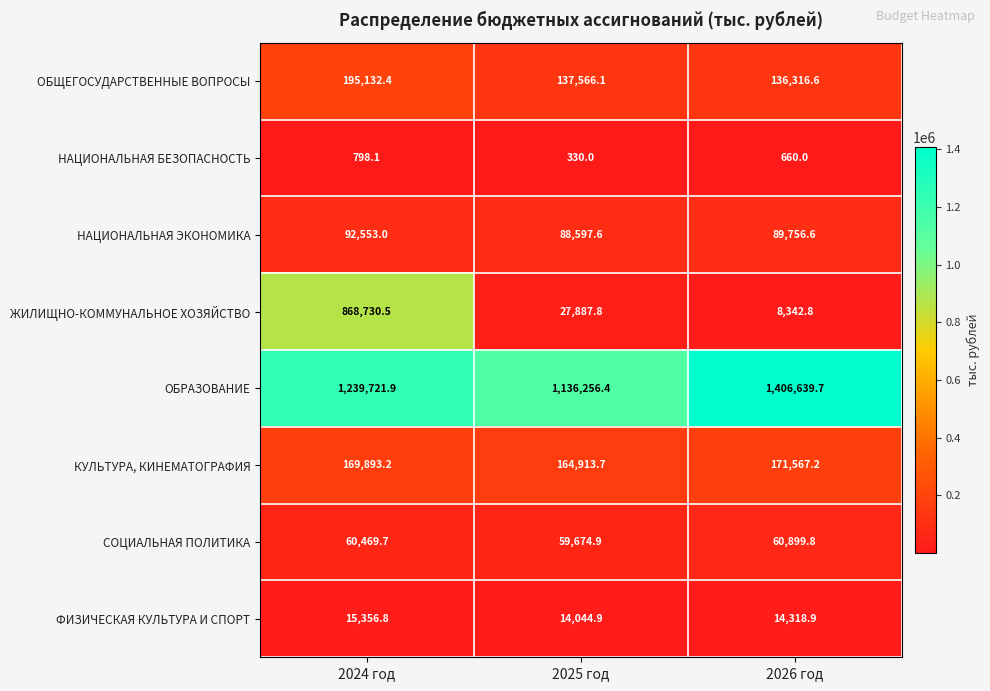

Rank the series by their maximum value, from lowest to highest.

НАЦИОНАЛЬНАЯ БЕЗОПАСНОСТЬ, ФИЗИЧЕСКАЯ КУЛЬТУРА И СПОРТ, СОЦИАЛЬНАЯ ПОЛИТИКА, НАЦИОНАЛЬНАЯ ЭКОНОМИКА, КУЛЬТУРА, КИНЕМАТОГРАФИЯ, ОБЩЕГОСУДАРСТВЕННЫЕ ВОПРОСЫ, ЖИЛИЩНО-КОММУНАЛЬНОЕ ХОЗЯЙСТВО, ОБРАЗОВАНИЕ